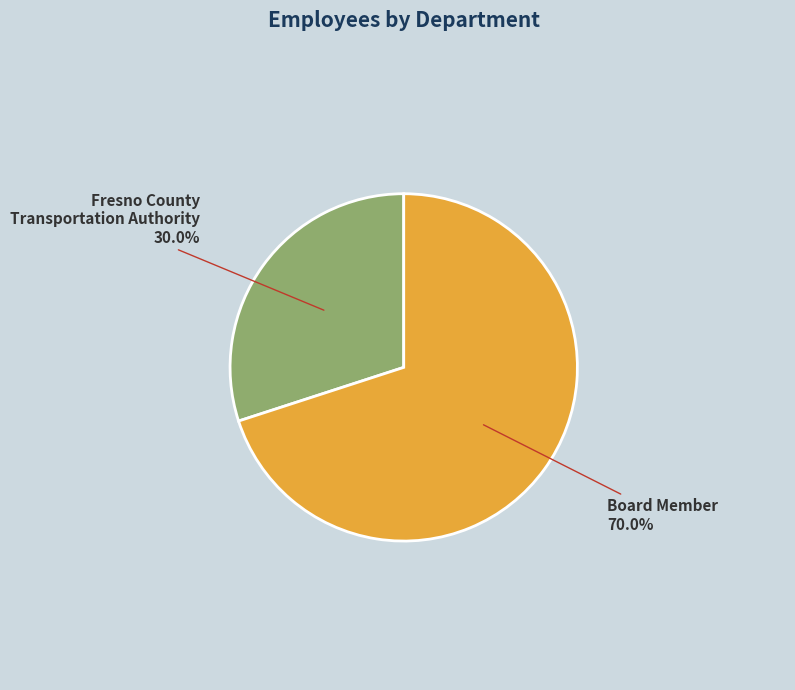

How many segments does this pie chart have?

2